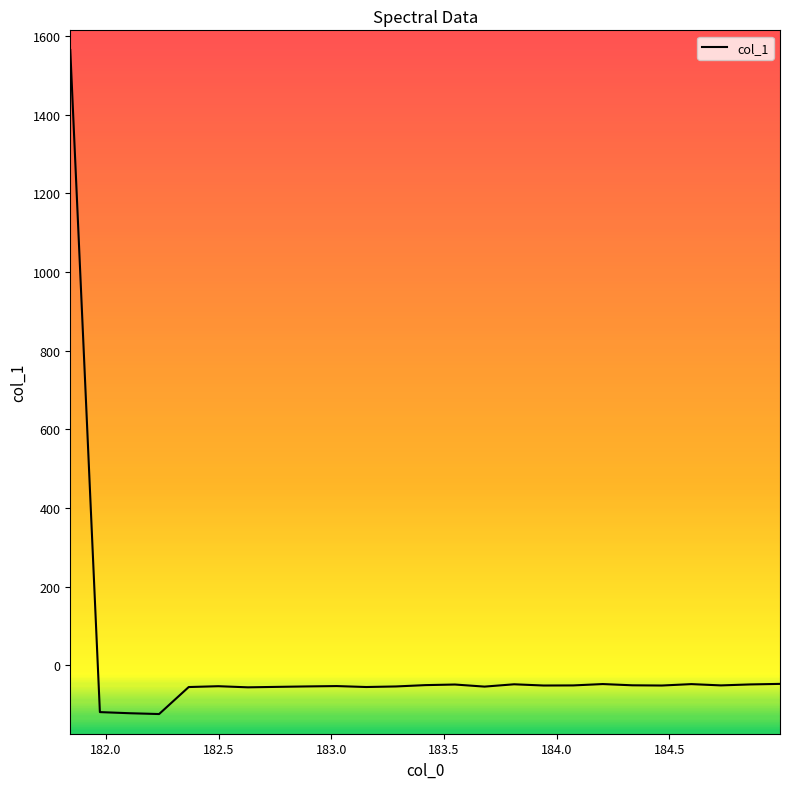

True or false: the data has more than 2 interior local peaks.

True